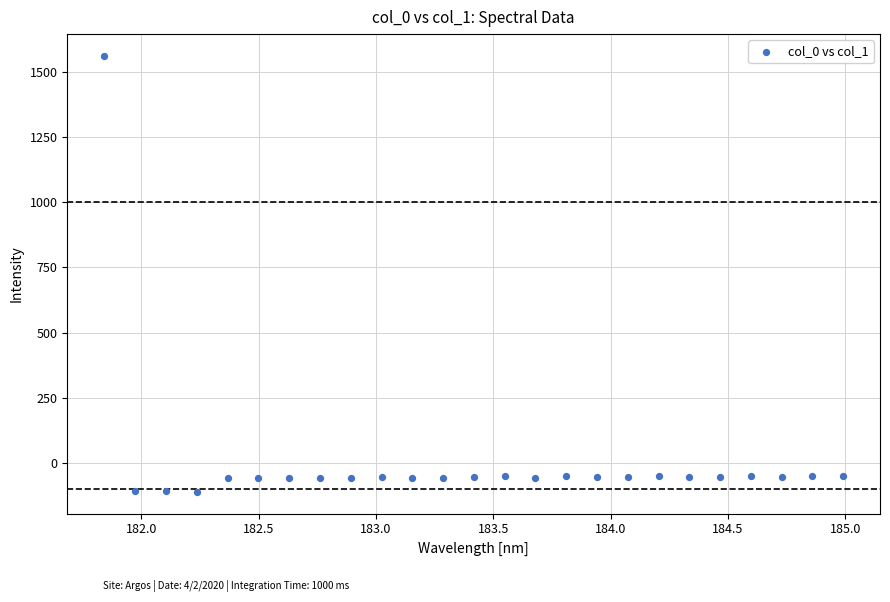

What is the range of X values (max minus min)?

3.1